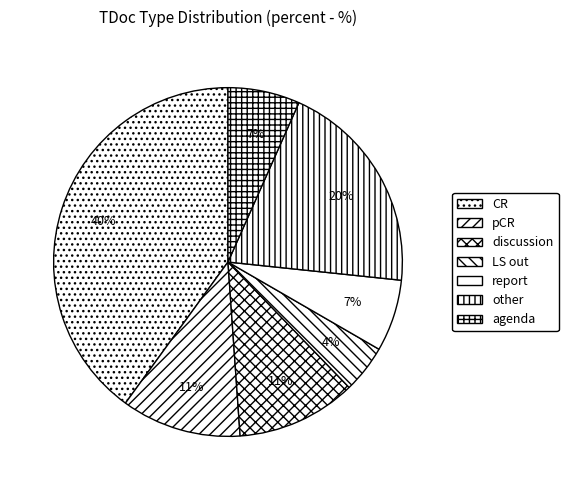

How many slices are in this pie chart?

7